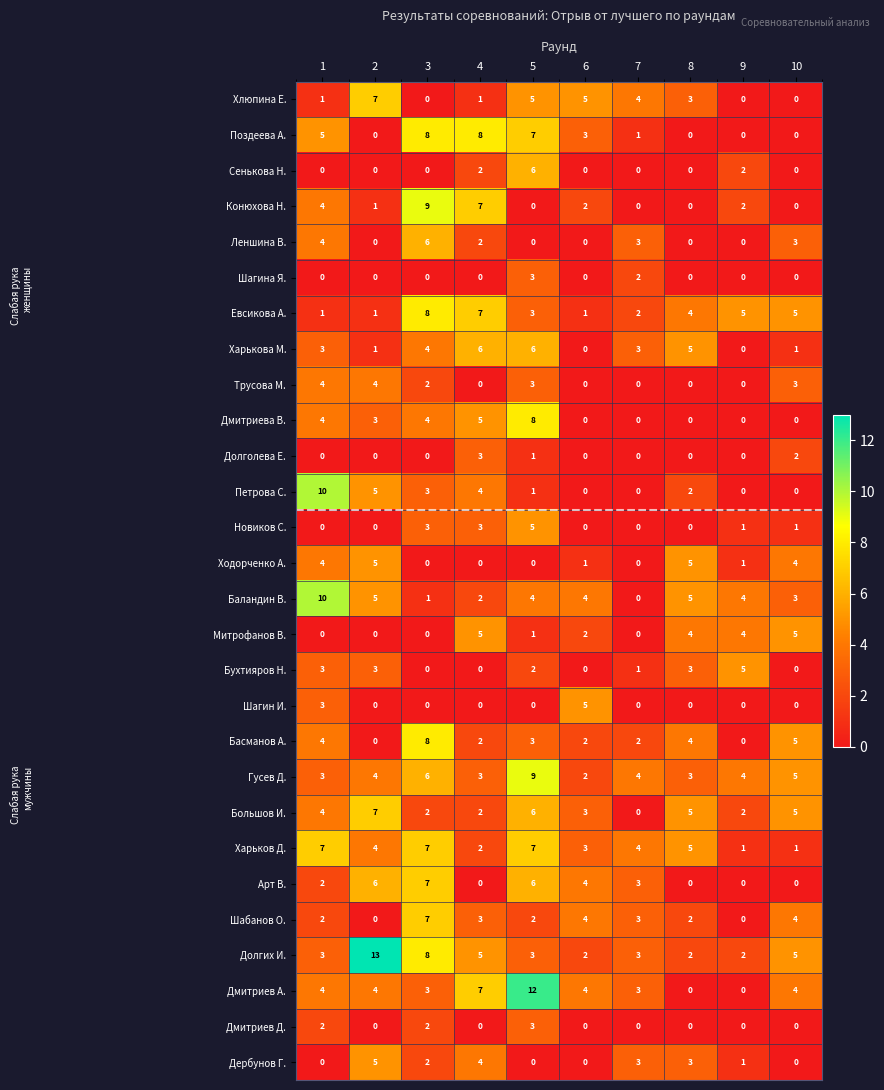

Between 1 and 9, which series saw the biggest shift?

Петрова С.